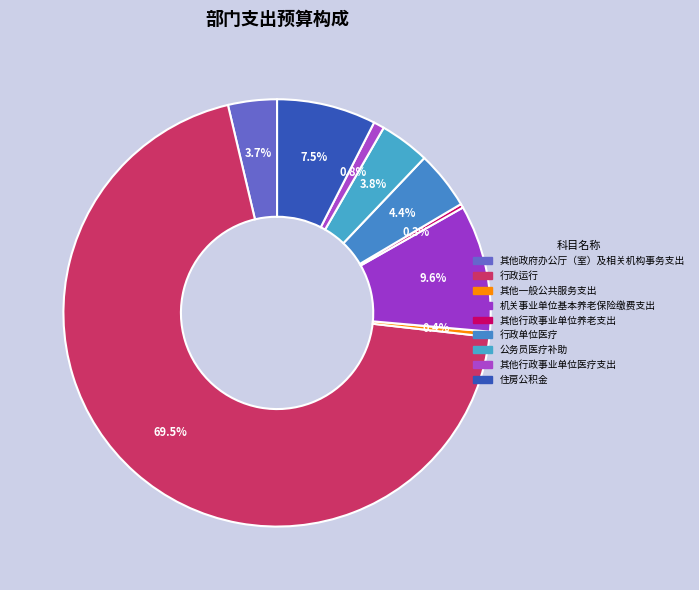

How many segments does this pie chart have?

9